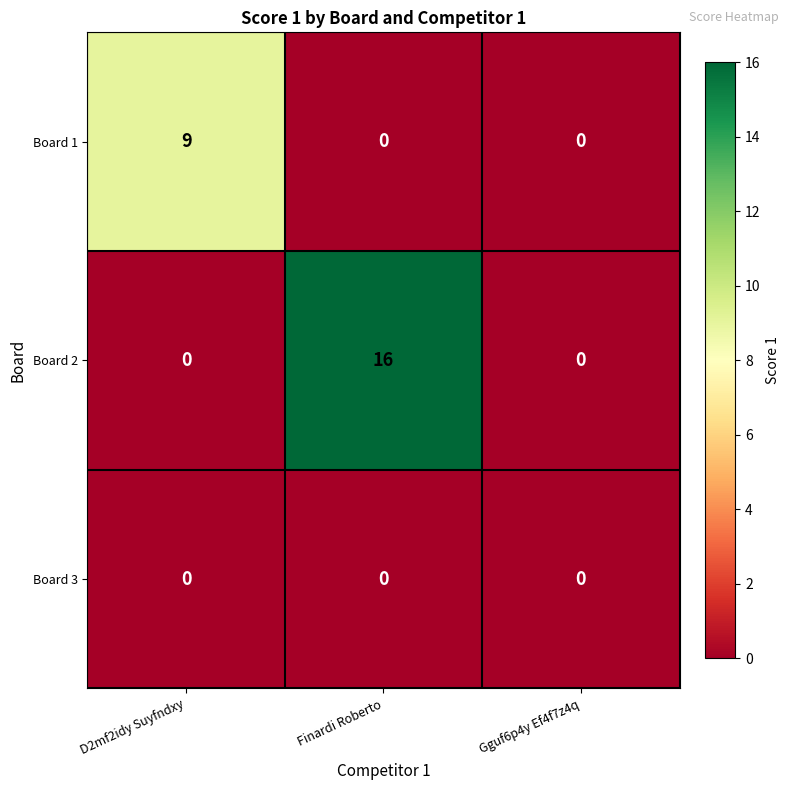

The Board 1 series shows 0 at Finardi Roberto. True or false?

True